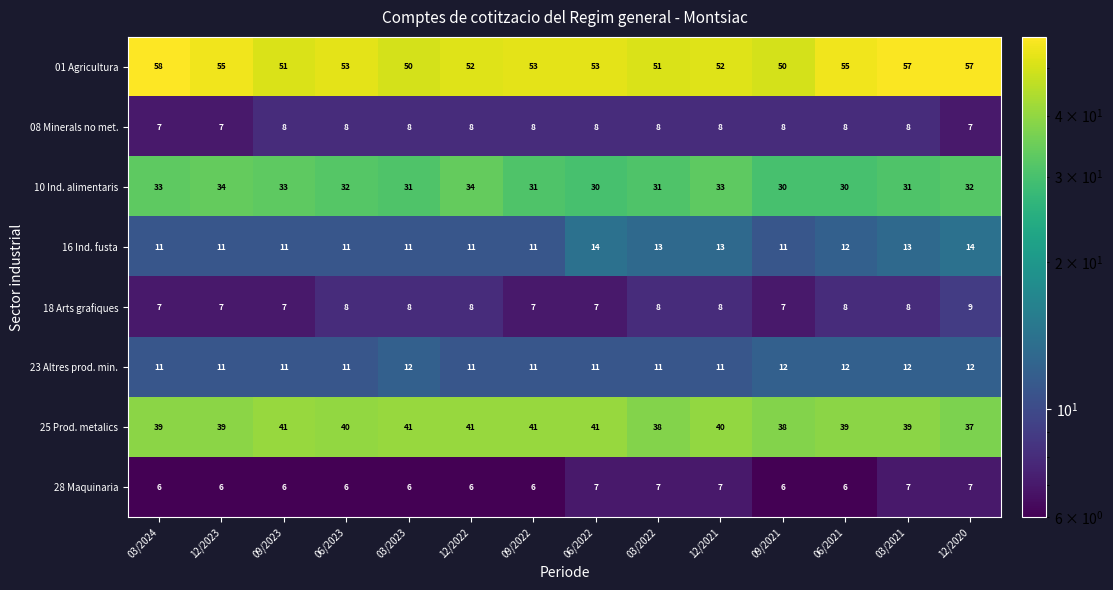

What is the total value across all series at 03/2022?

167